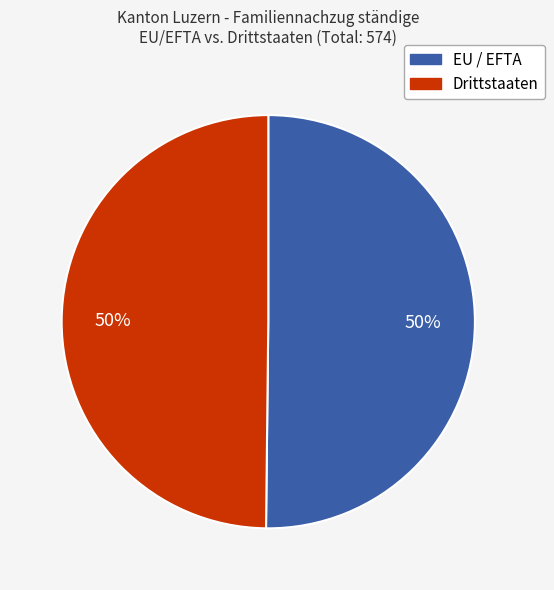

The Drittstaaten slice represents 44% of the pie. True or false?

False